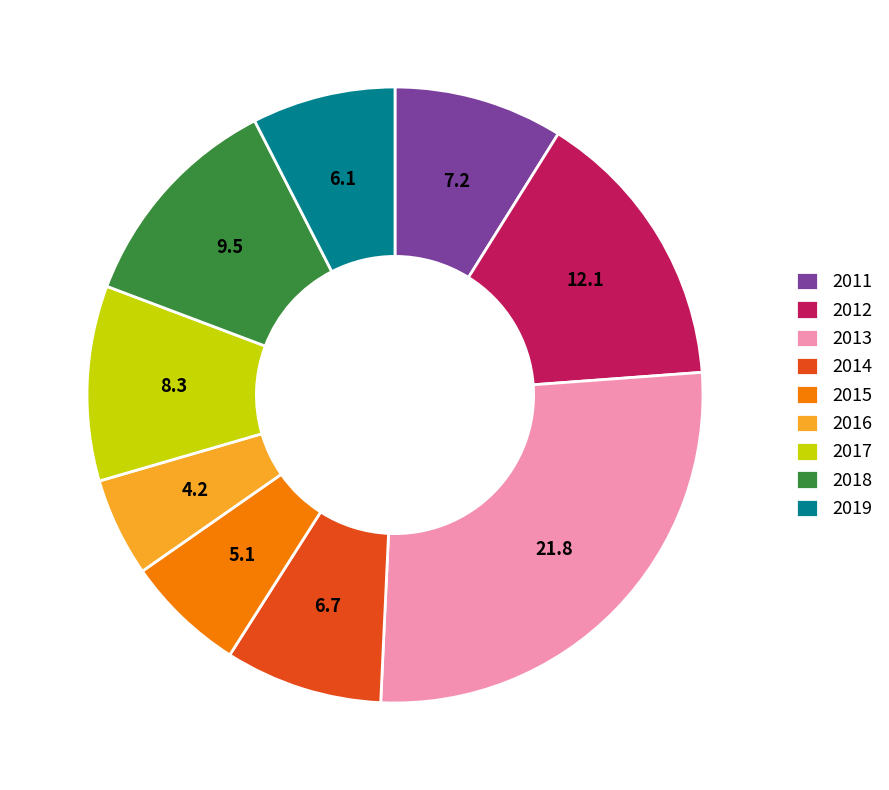

True or false: 2015 accounts for 6% of the total.

True